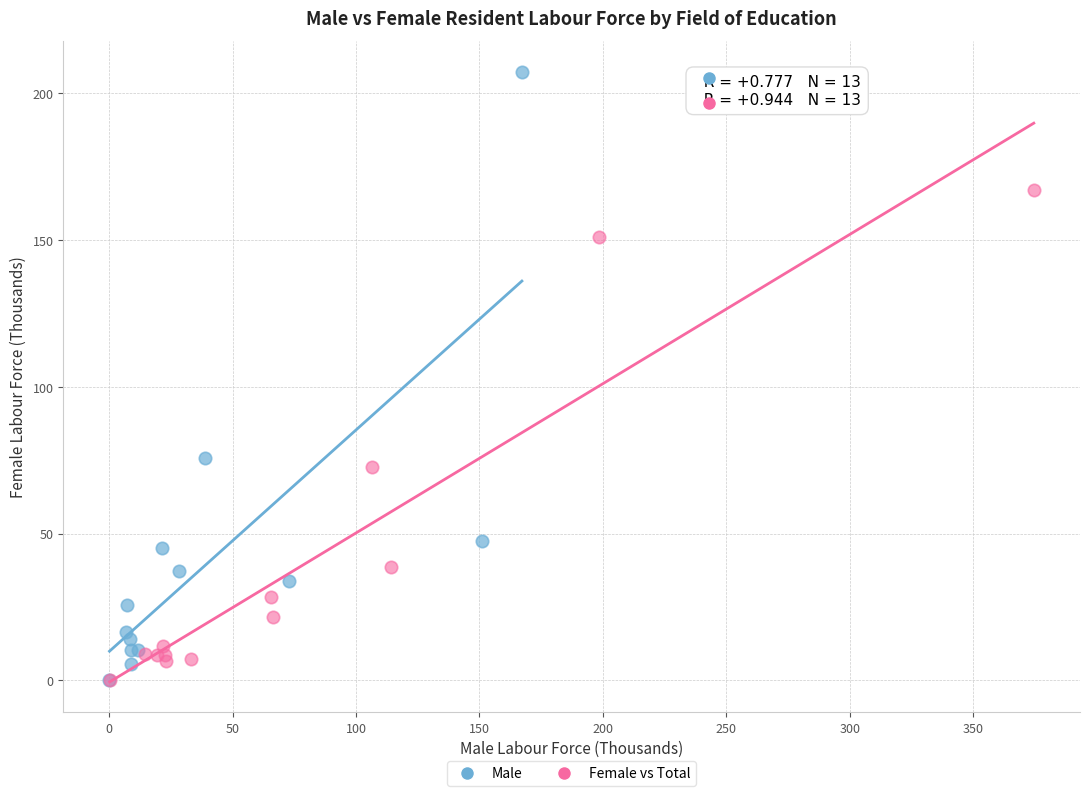

Which series has the widest spread of Y values?

Male